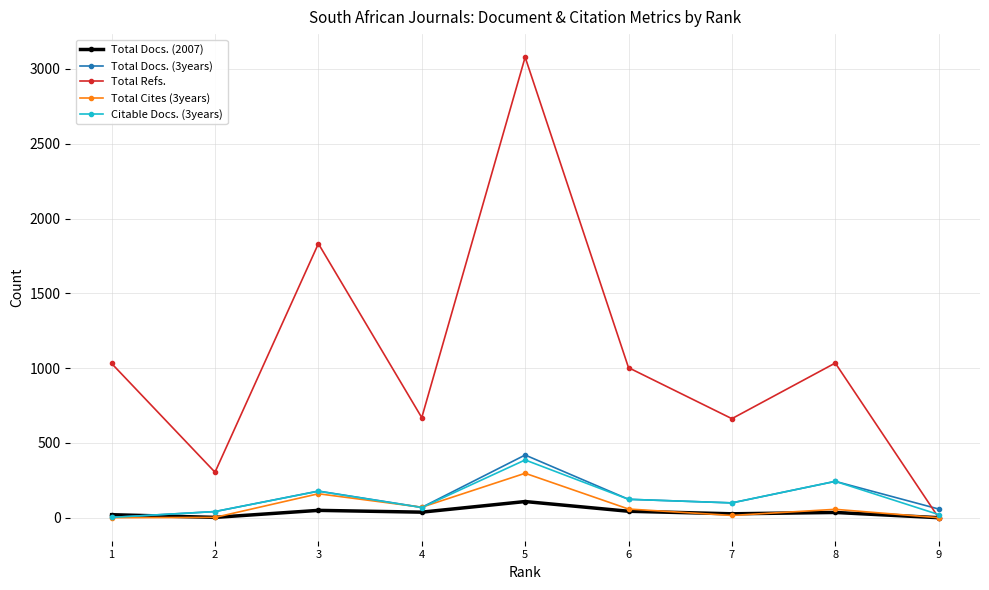

How many values in the Total Docs. (3years) series are below 99?

4